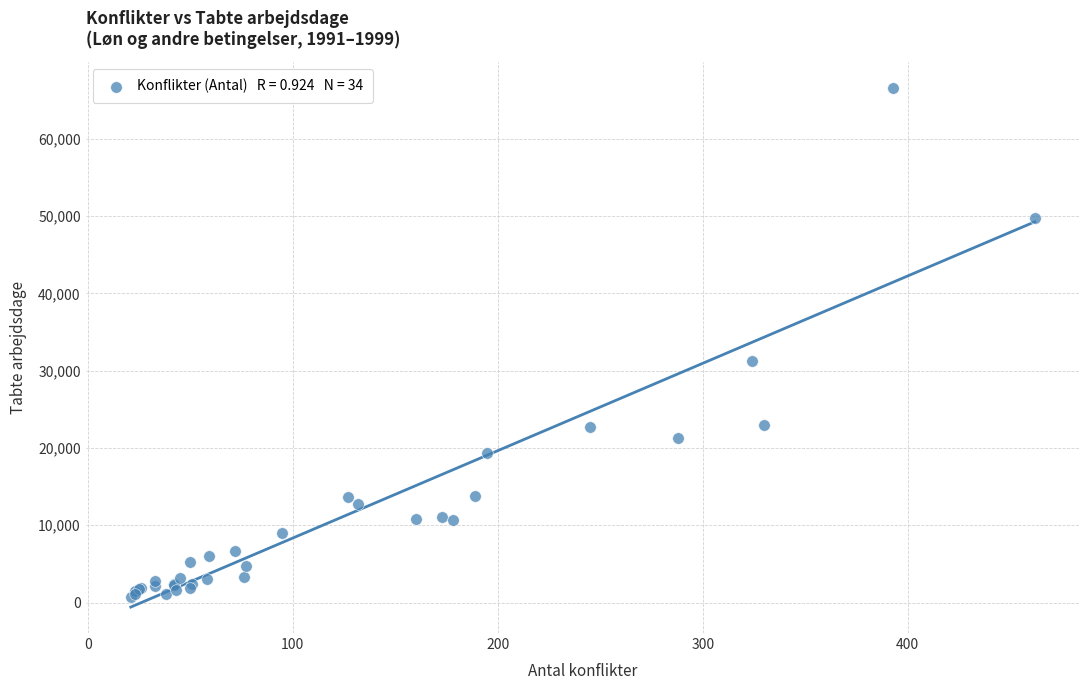

What Y value in the scatter plot is closest to 33669?

31260